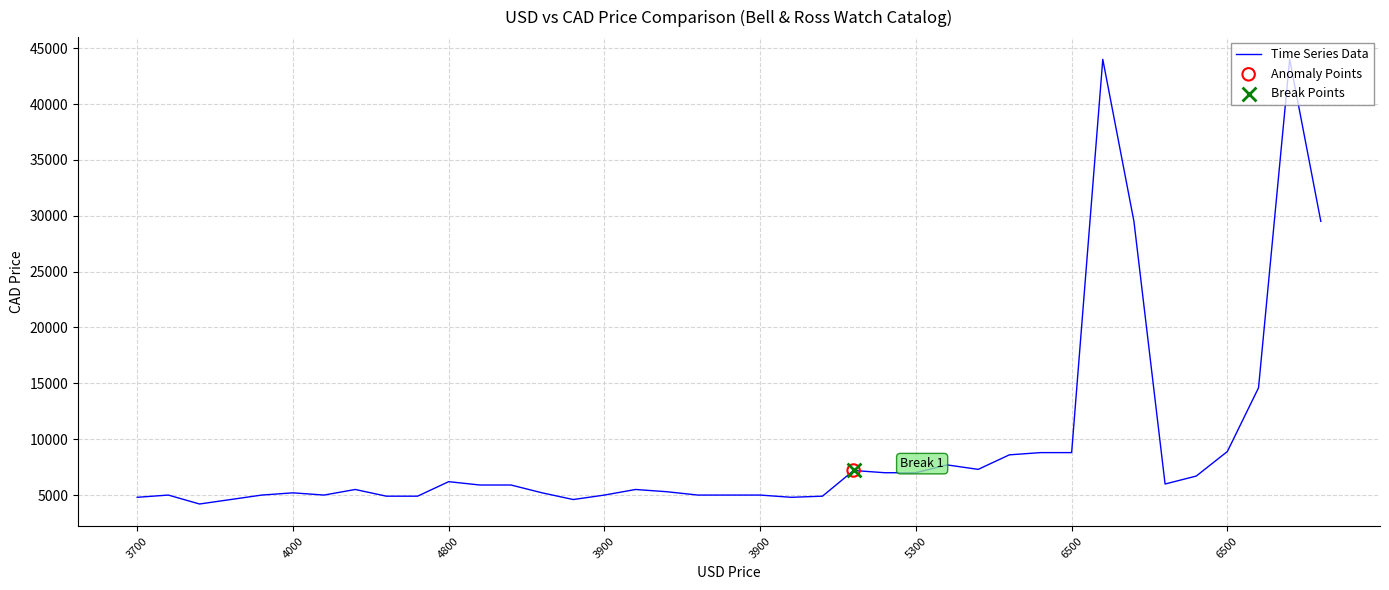

What is the maximum value shown in the chart?

44000